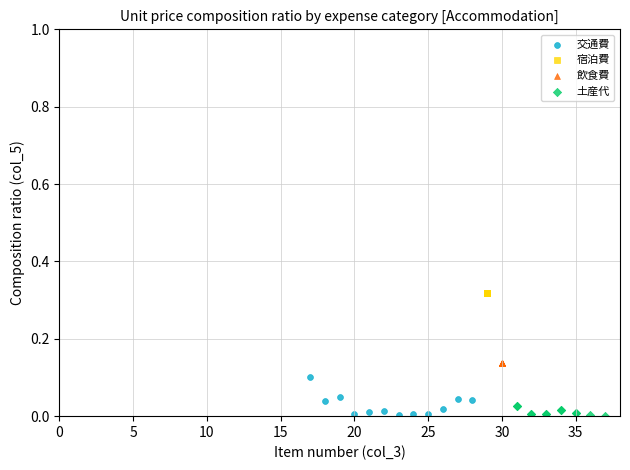

What are all the series names shown in the legend?

交通費, 宿泊費, 飲食費, 土産代